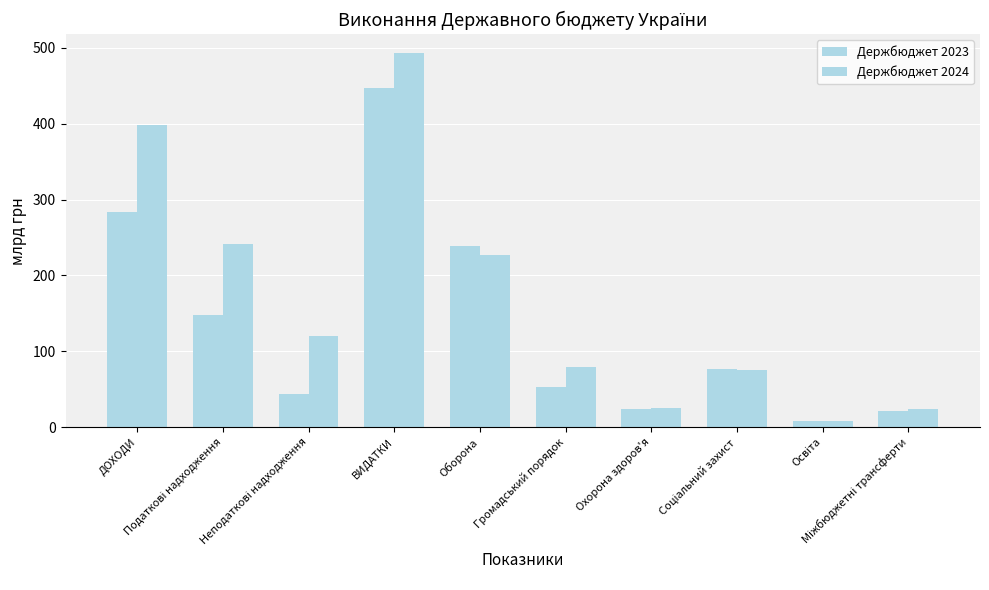

The value of Держбюджет 2024 at Податкові надходження is 240.9. True or false?

True